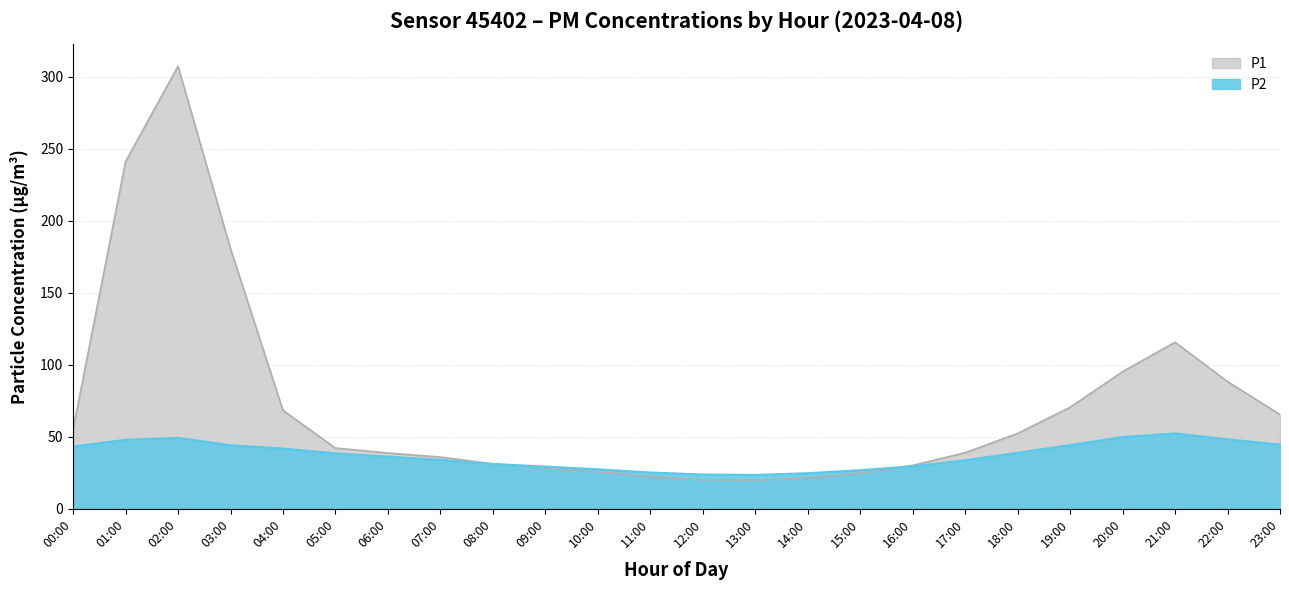

How many values in the P1 series exceed 42?

12